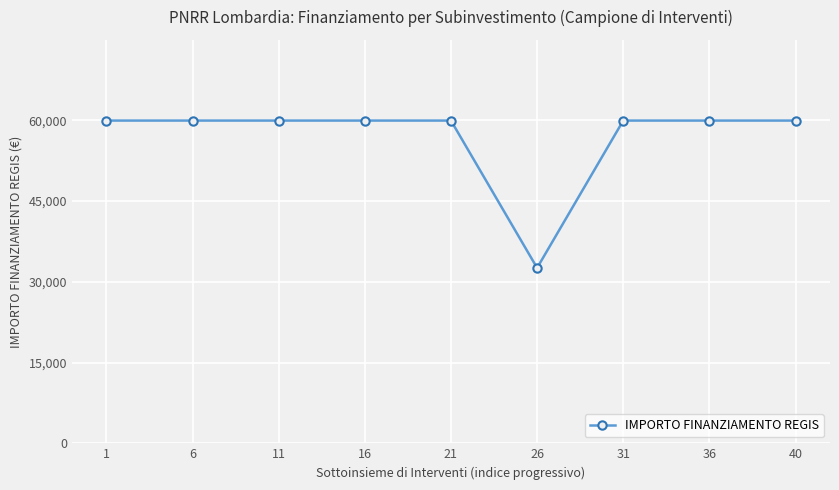

What is the value of the 1st point from the left?

59966